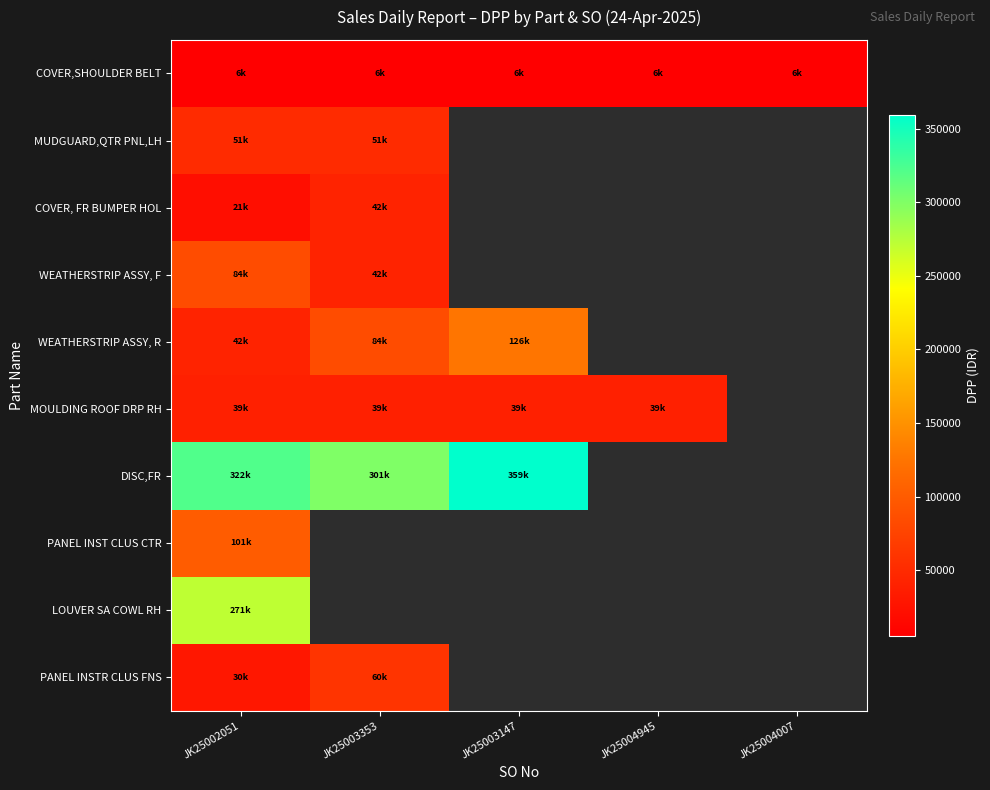

List the series in order of their peak value, highest first.

DISC,FR, LOUVER SA COWL RH, WEATHERSTRIP ASSY, R, PANEL INST CLUS CTR, WEATHERSTRIP ASSY, F, PANEL INSTR CLUS FNS, MUDGUARD,QTR PNL,LH, COVER, FR BUMPER HOL, MOULDING ROOF DRP RH, COVER,SHOULDER BELT